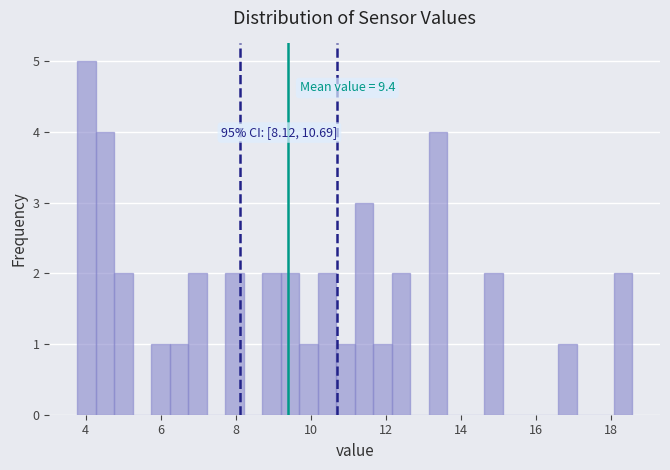

Around what value on the x-axis is the tallest bar? Give the approximate position of its centre, as read against the axis.

4.0